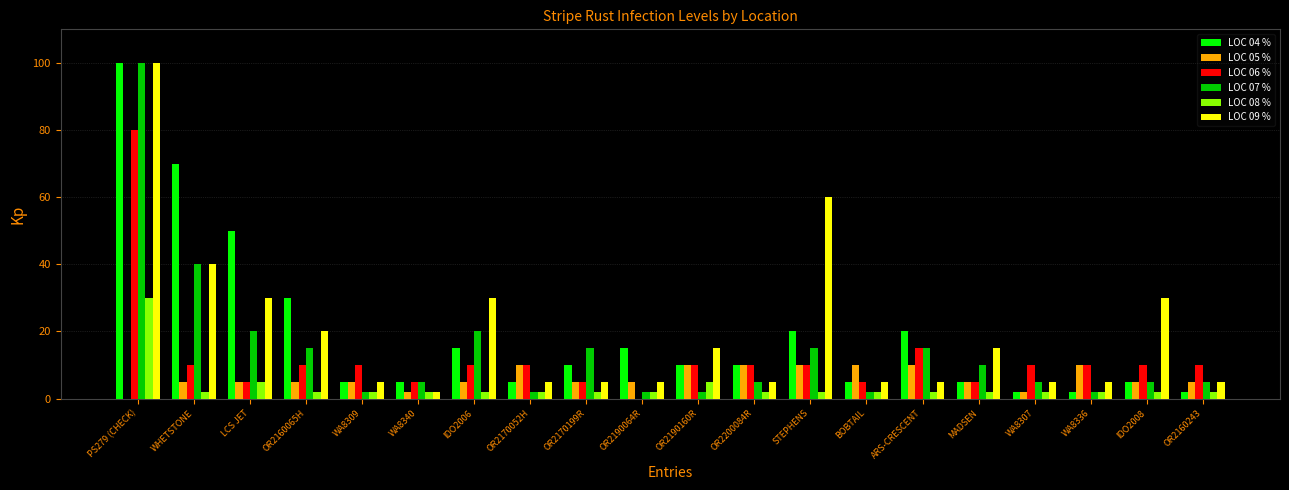

What is the difference between the LOC 04 % values at WA8336 and PS279 (CHECK)?

98